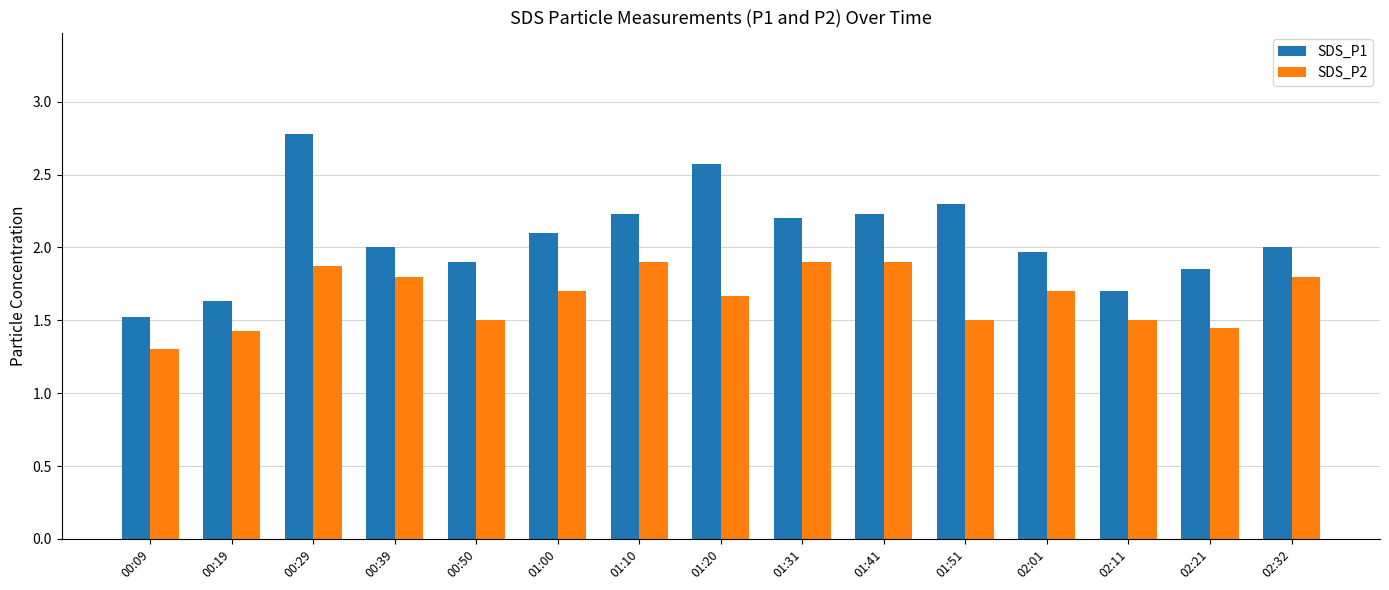

True or false: SDS_P1 has a value of 0.6 at 01:20.

False